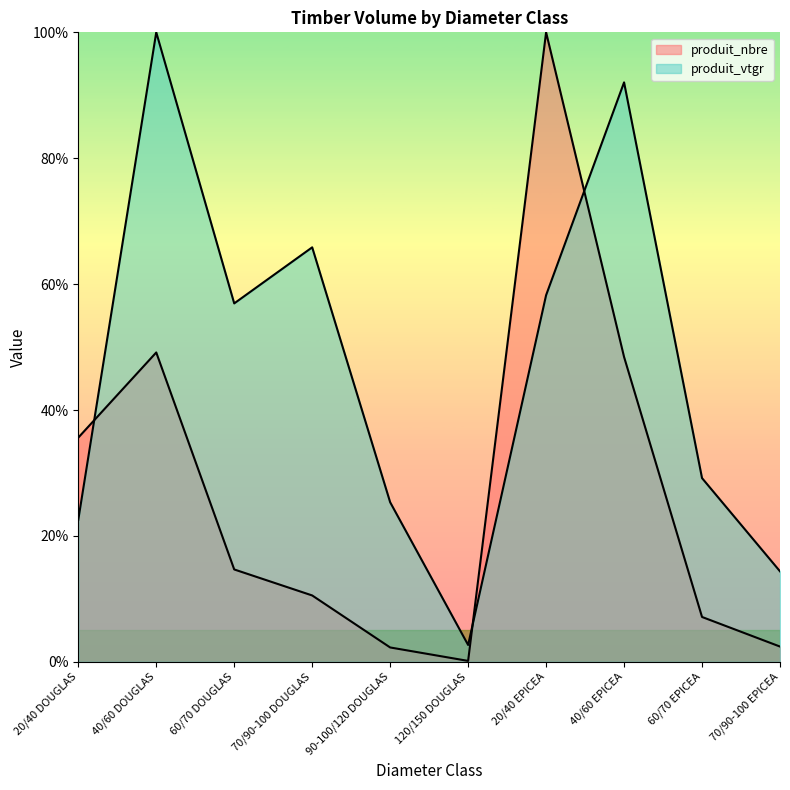

At which category is the sum across all series the highest?

20/40 EPICEA